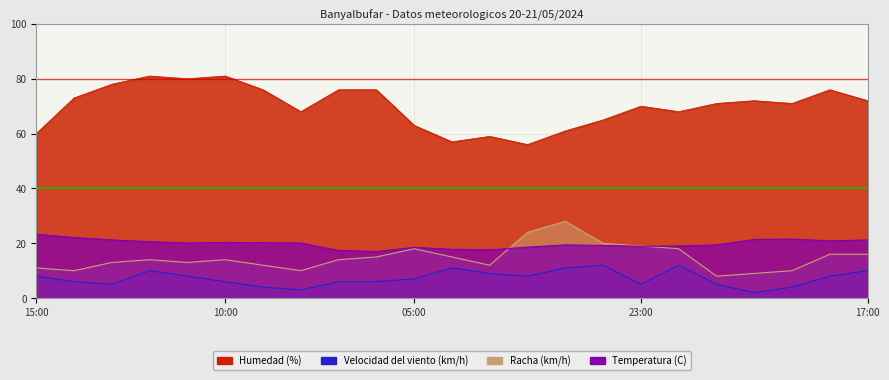

What position from the right is 13:00?

21